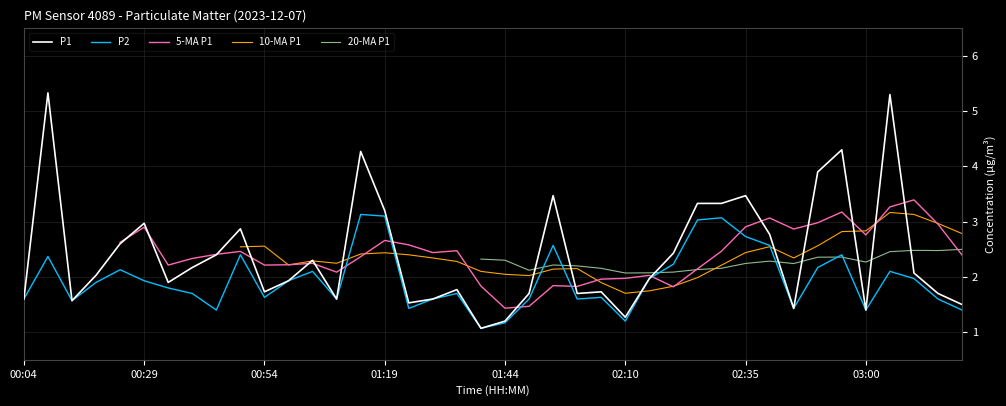

What is the sum of the P1 values at 02:25 and 02:35?

6.8